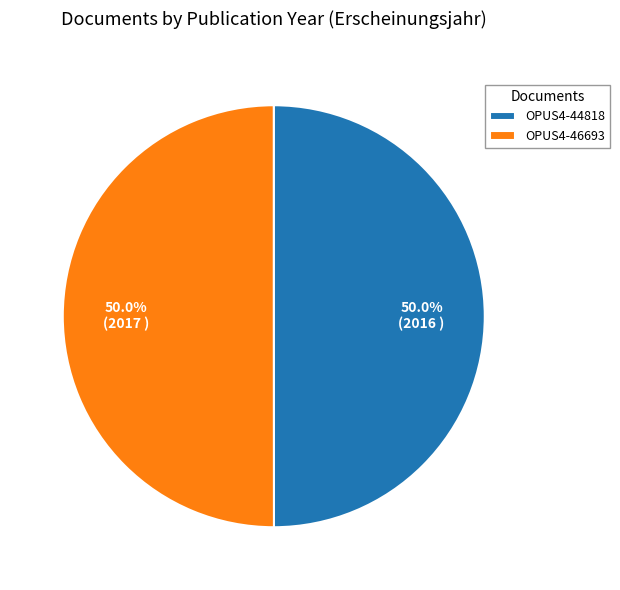

What is the ratio of the value at OPUS4-44818 to the value at OPUS4-46693?

1.0